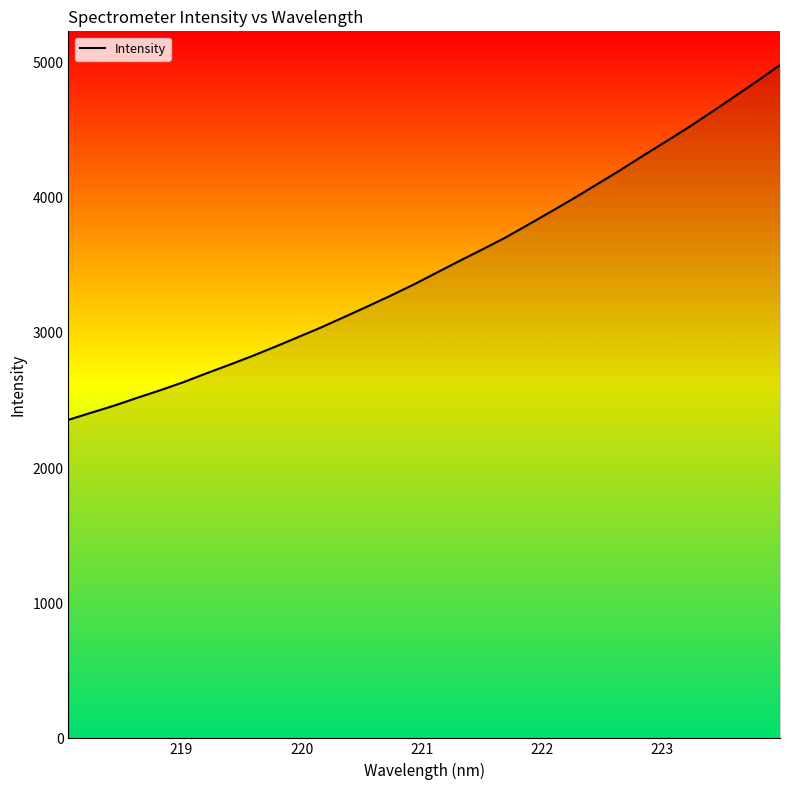

What is the average value?

3494.6